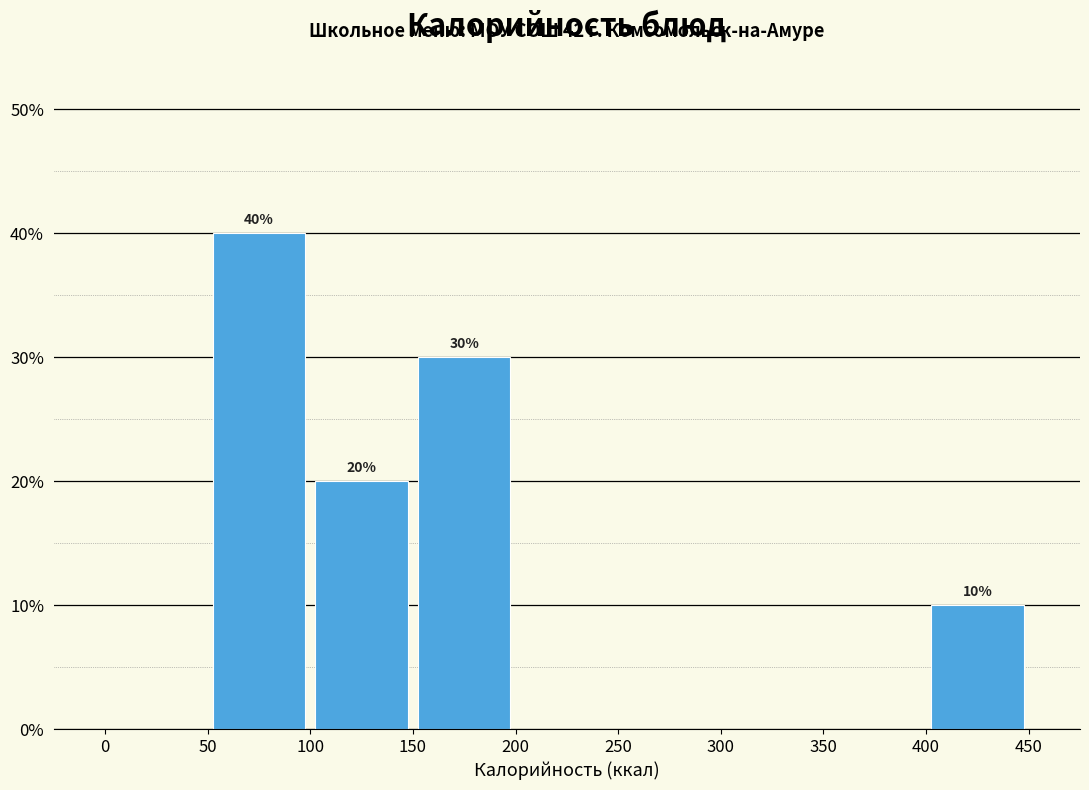

Over which range of the x-axis is the bar tallest?

50 to 100